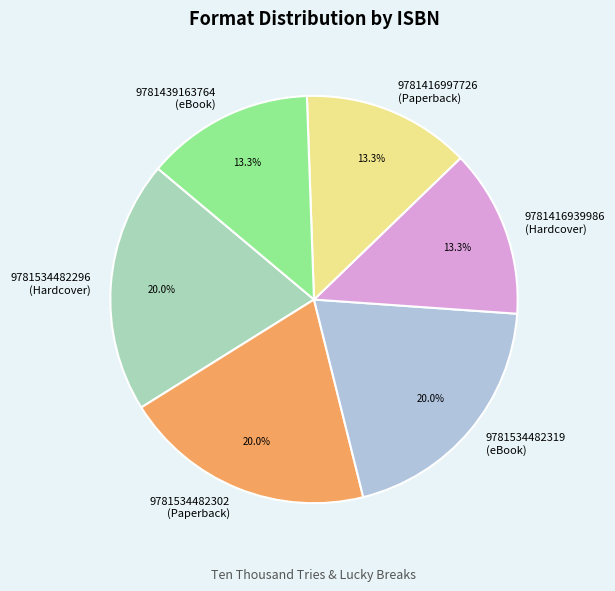

Combined, do 9781416997726 (Paperback) and 9781534482302 (Paperback) account for over 50%?

No